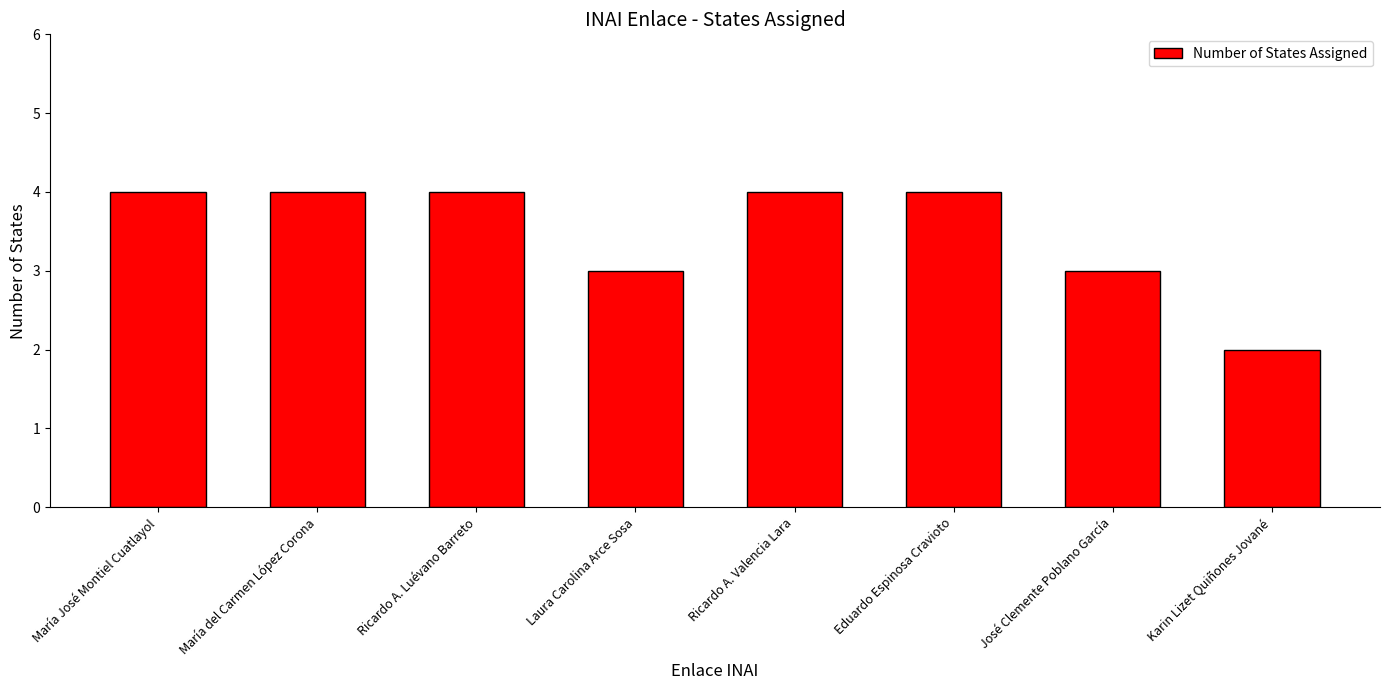

Are the bars grouped side by side (vs. stacked)?

No